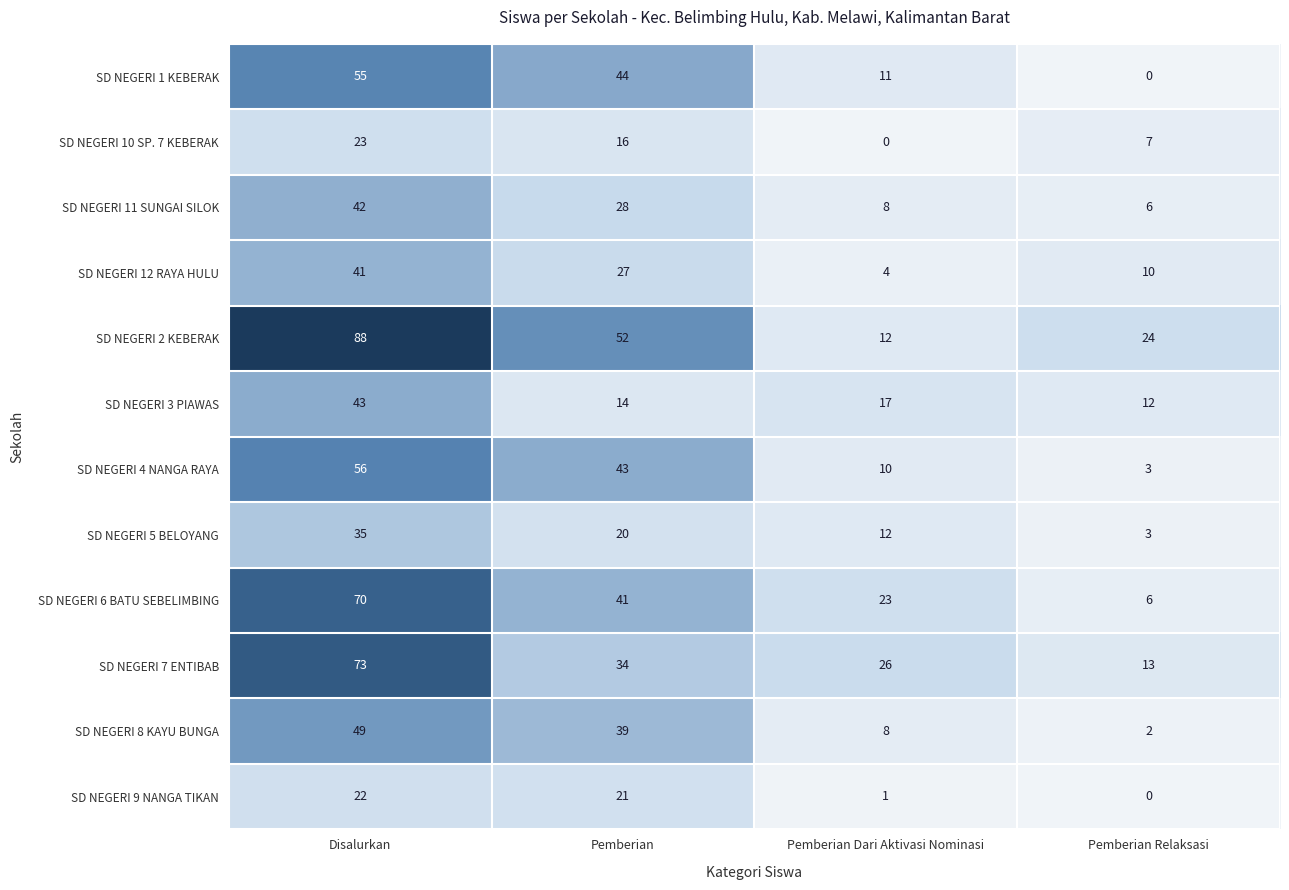

How many data points does each series have?

4